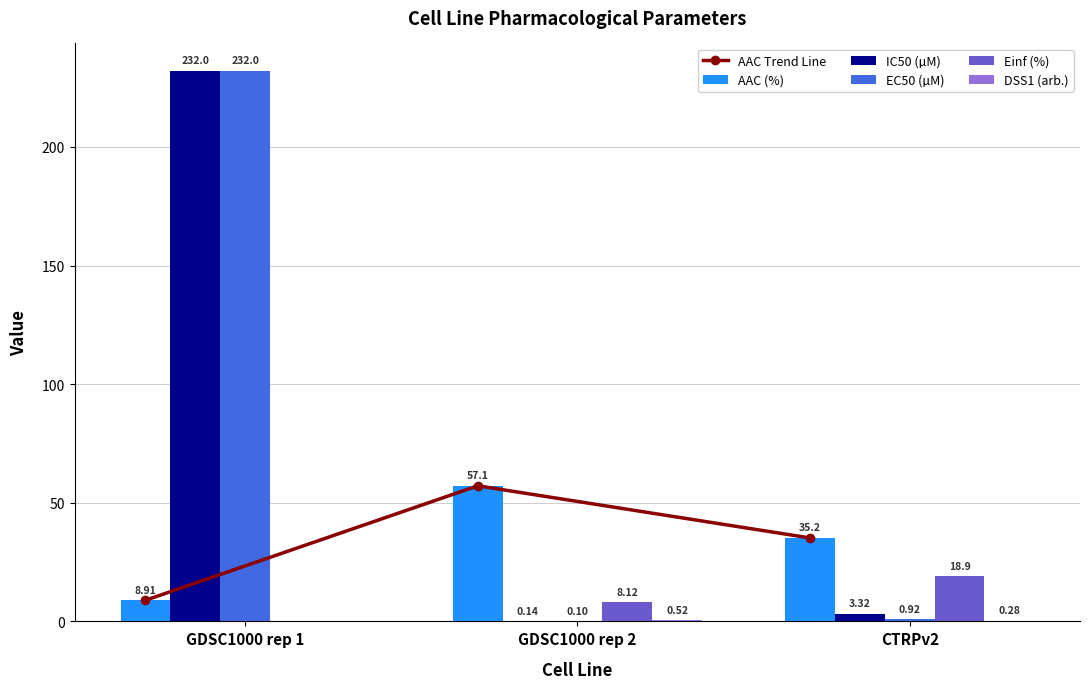

List the labels in order of IC50 (µM) value, largest first.

GDSC1000 rep 1, CTRPv2, GDSC1000 rep 2